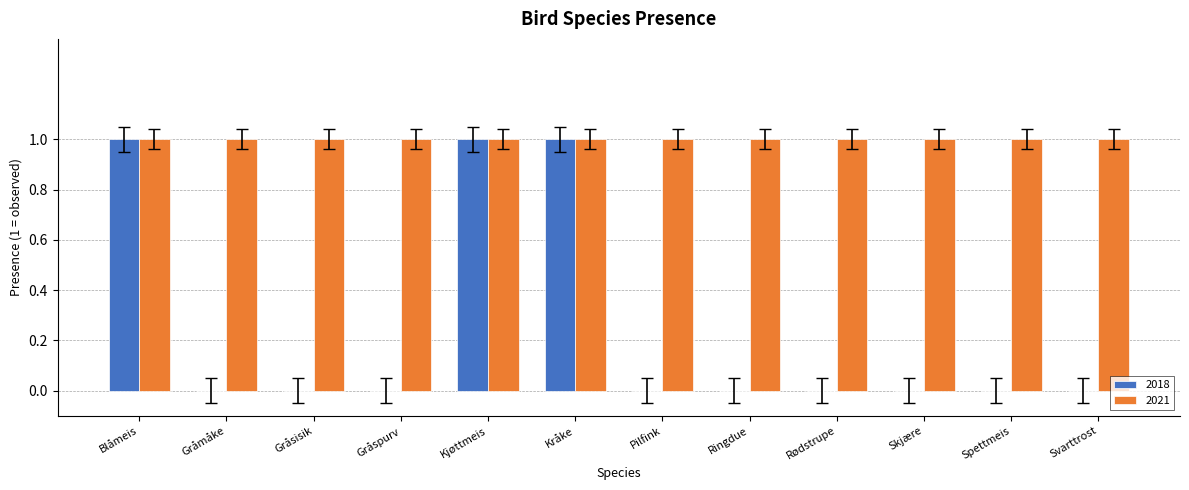

What is the sum of all 2018 values?

3